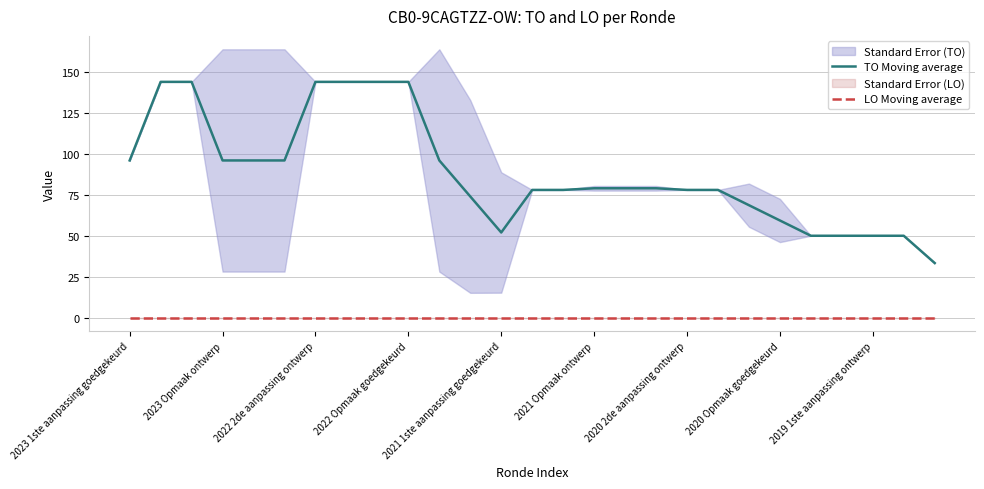

At which label is TO Moving average closest to 88?

2023 1ste aanpassing goedgekeurd